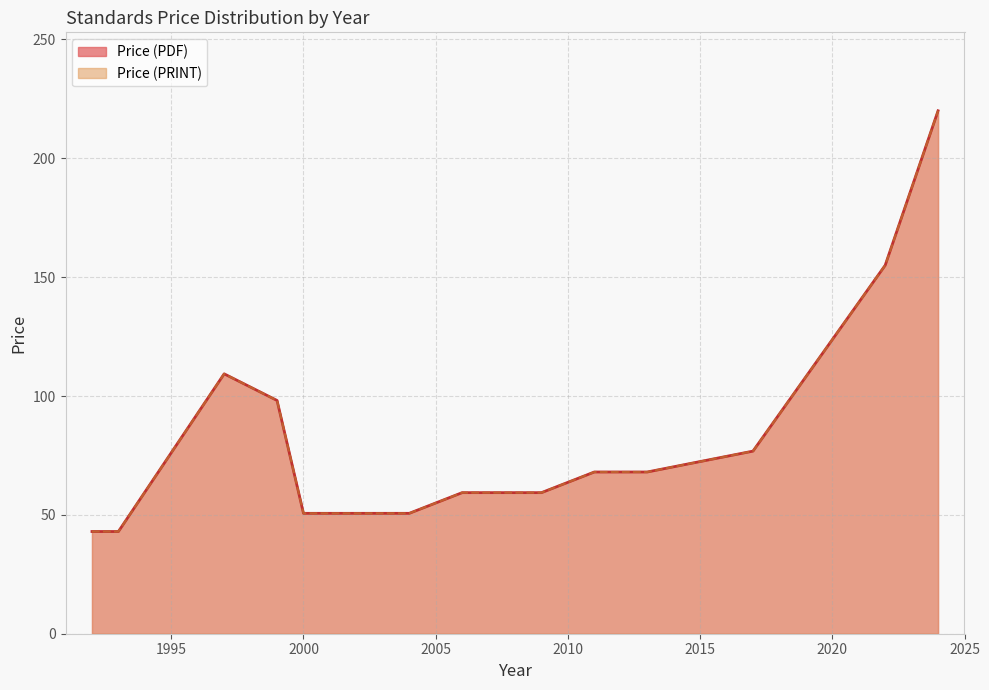

Which label corresponds to the largest value in the chart?

2024